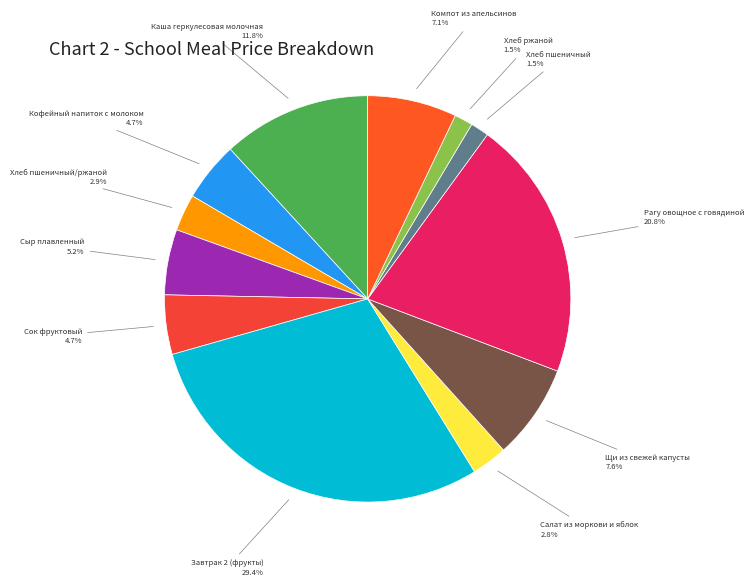

To the nearest percent, what is the average slice percentage?

8%